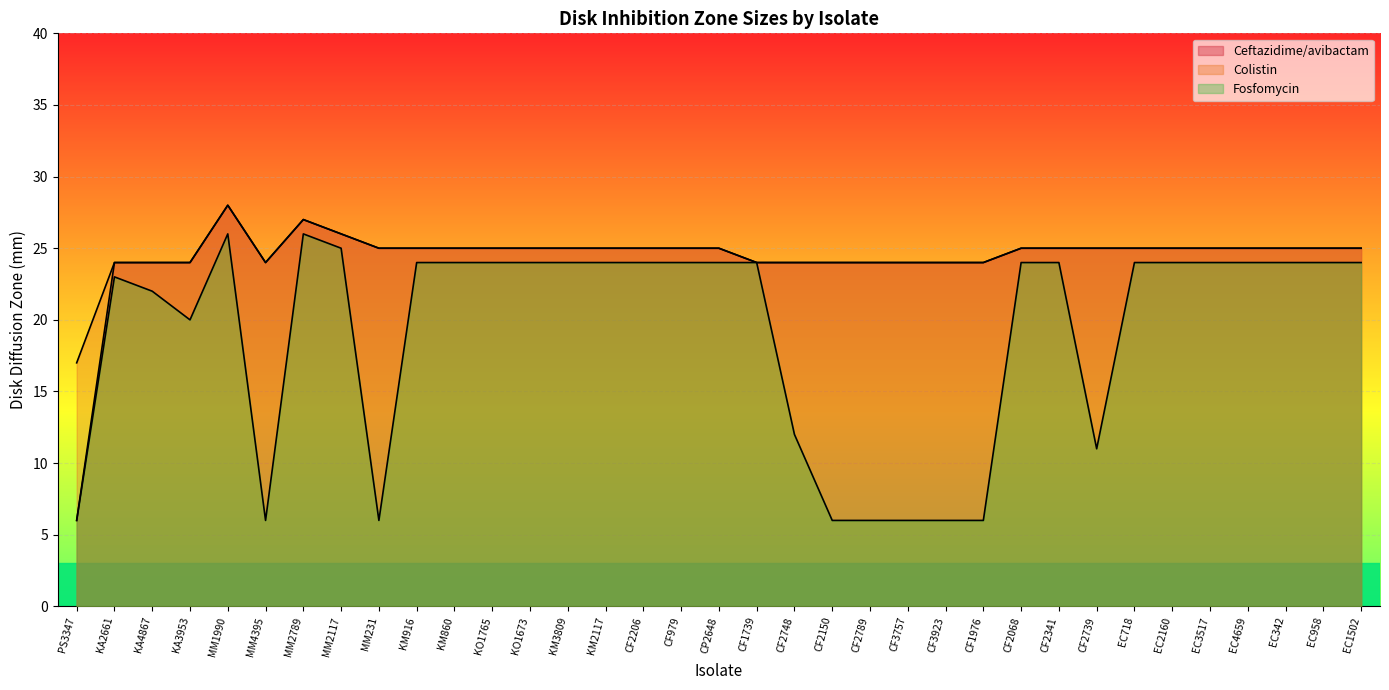

Is the value of Fosfomycin at MM1990 greater than the value of Ceftazidime/avibactam at EC342?

Yes